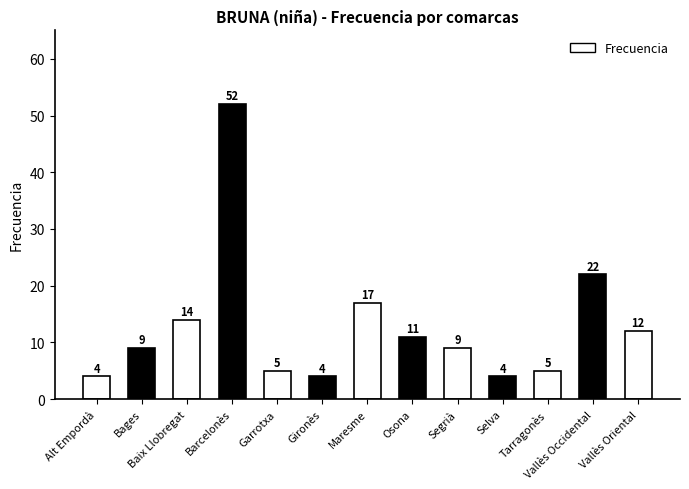

What is the sum of the values at Bages and Vallès Oriental?

21